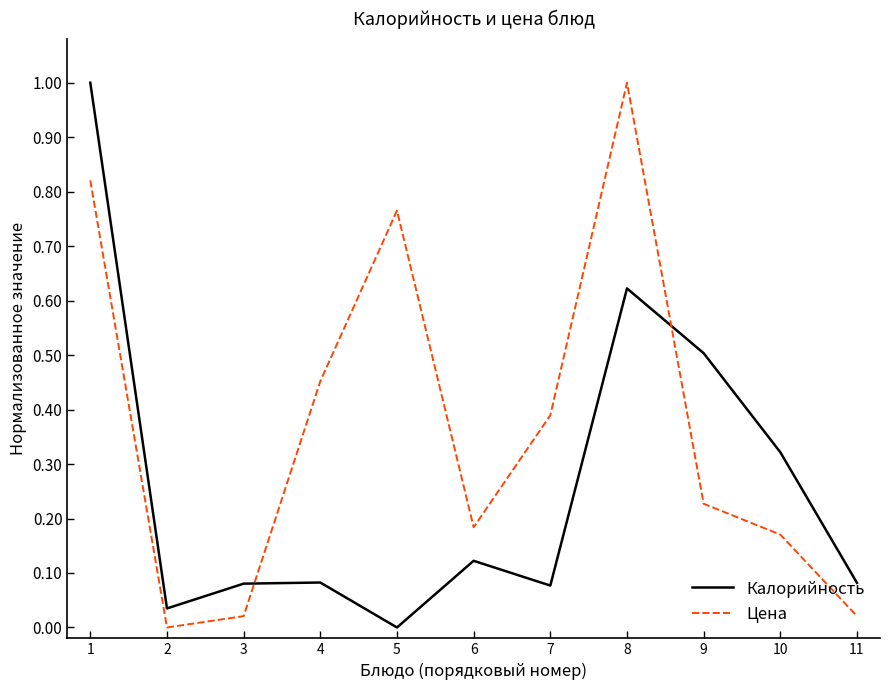

Rank the series at 7 from lowest to highest value.

Калорийность, Цена